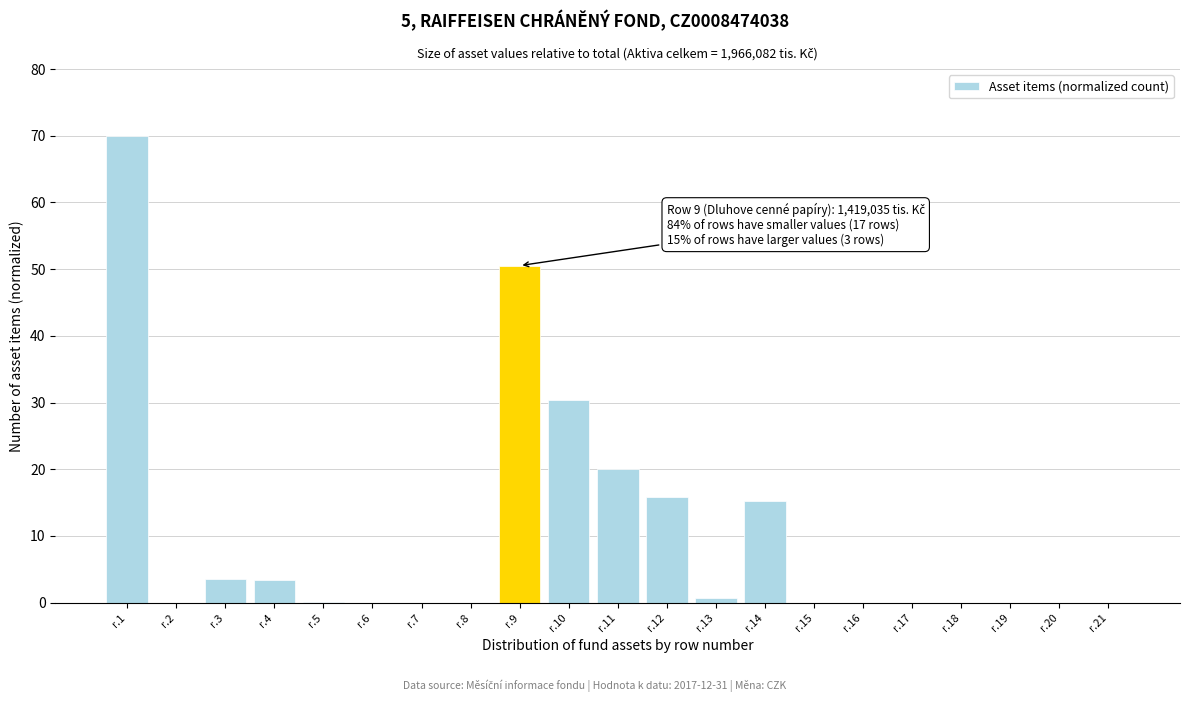

What is the sum of all values?

209.7